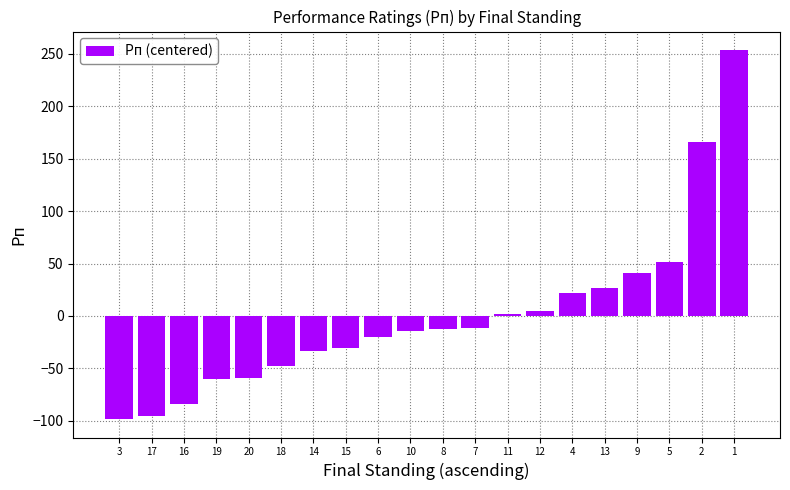

How many series are shown in this chart?

1